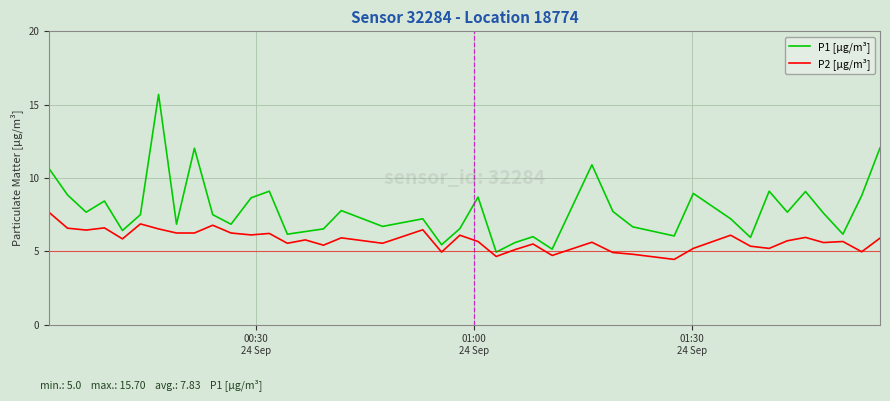

Which series has the widest spread of values?

P1 [µg/m³]